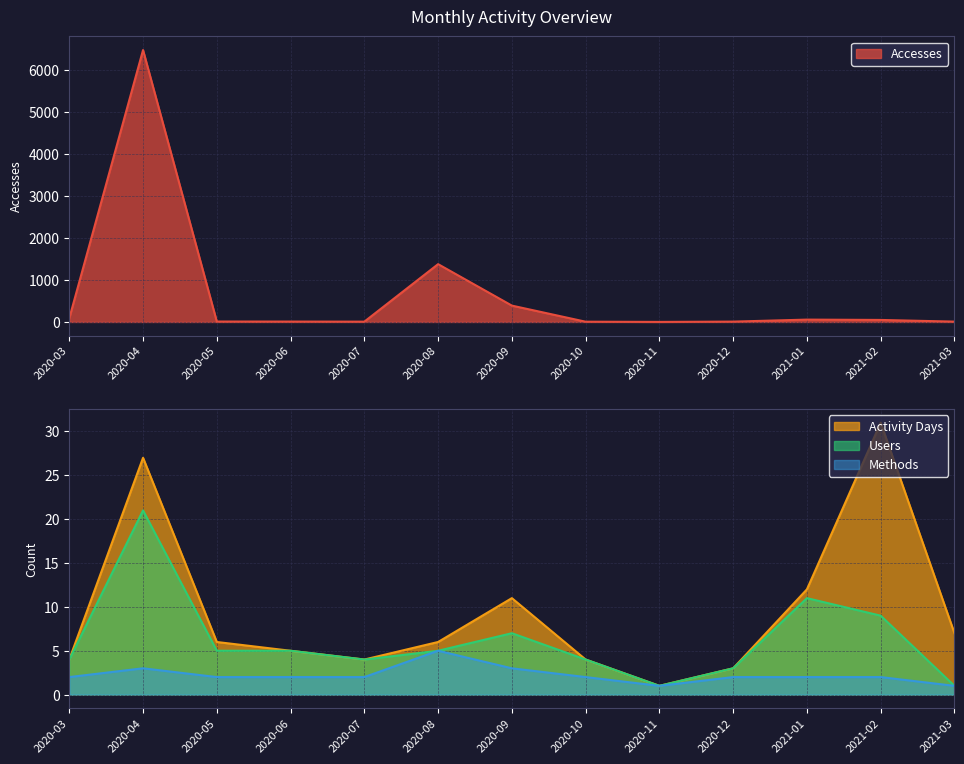

Which series has the largest total across all categories?

Accesses